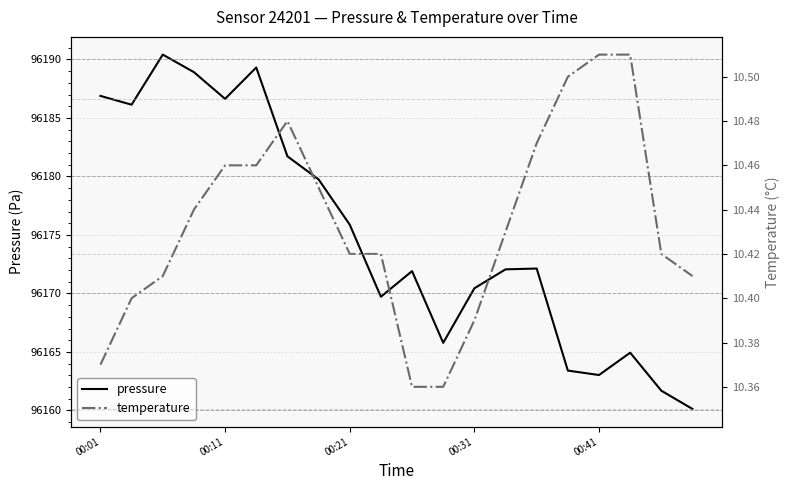

What are all the series names shown in the legend?

pressure, temperature